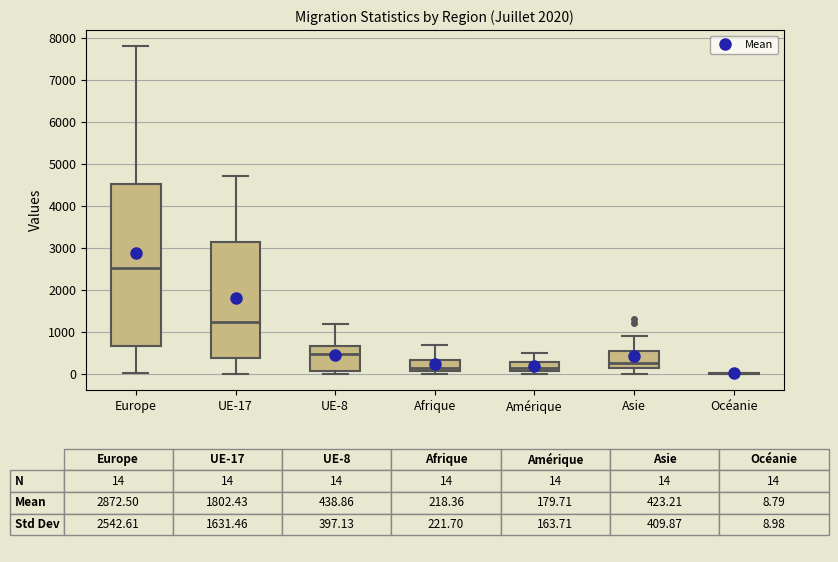

Comparing the boxes themselves (not the whiskers), which one is the tallest?

Europe